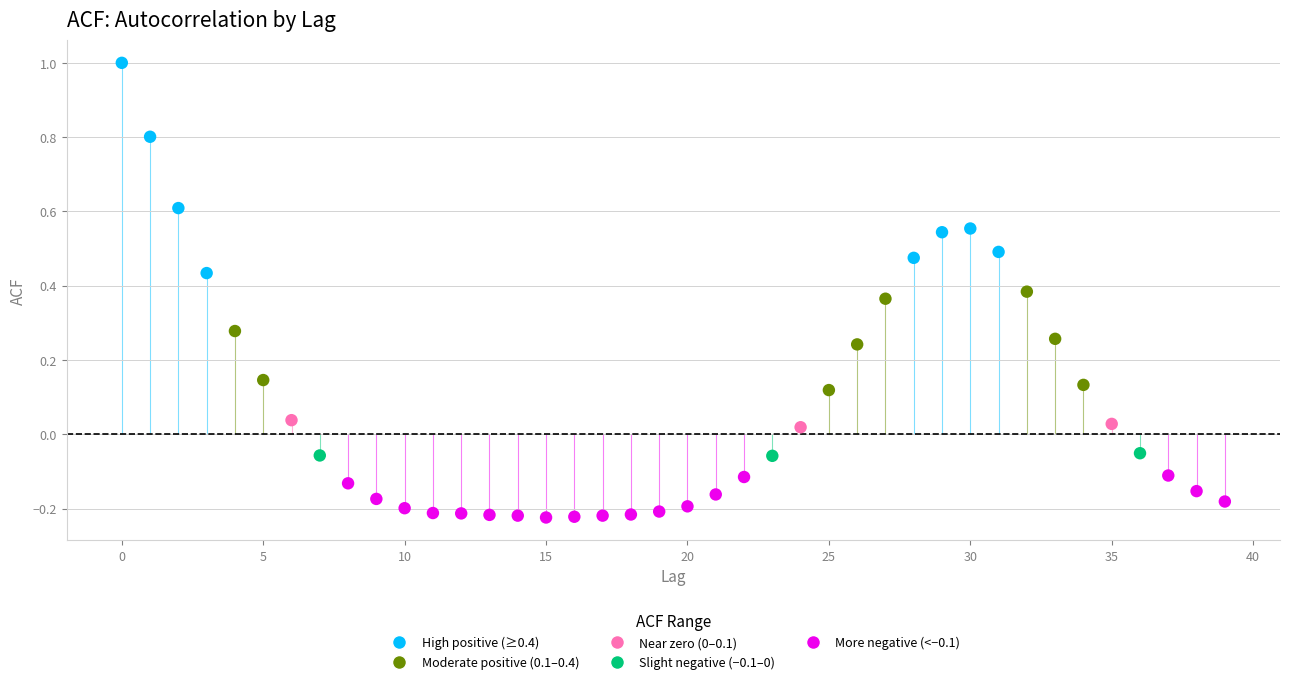

What is the range of Y values (max minus min)?

1.2